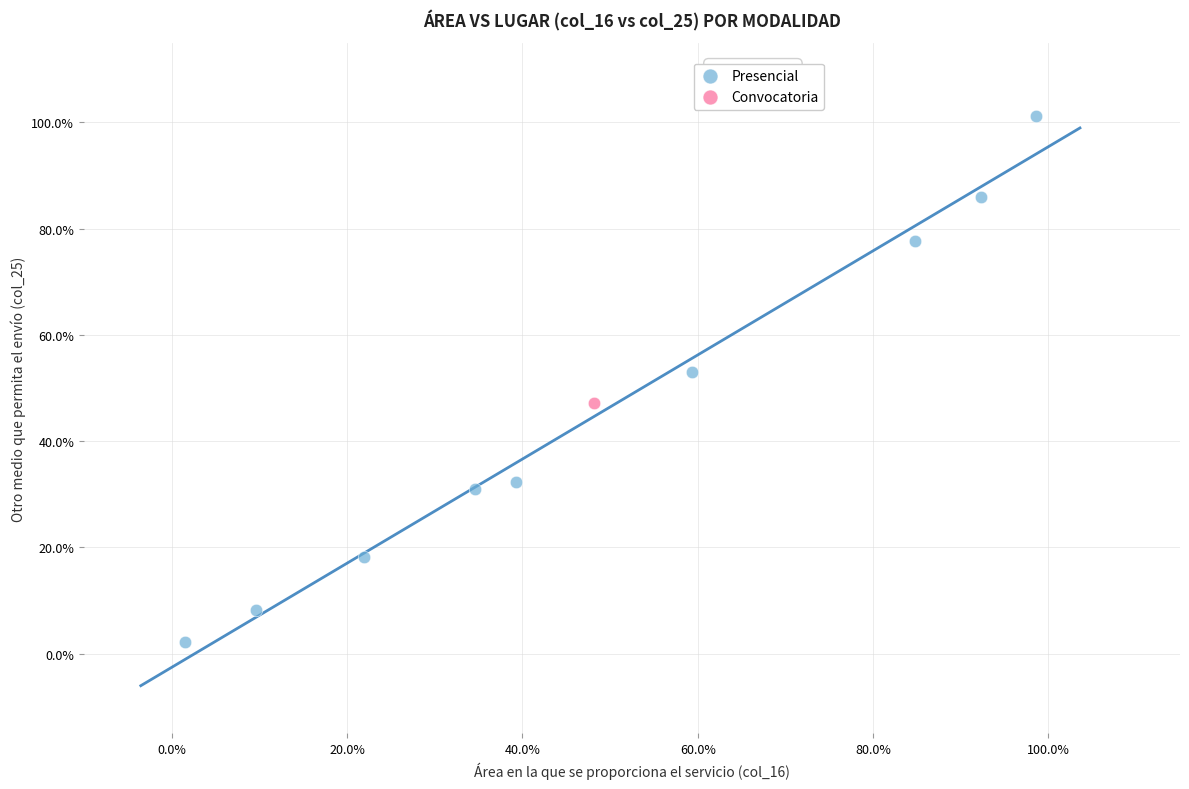

What are all the series names shown in the legend?

Presencial, Convocatoria